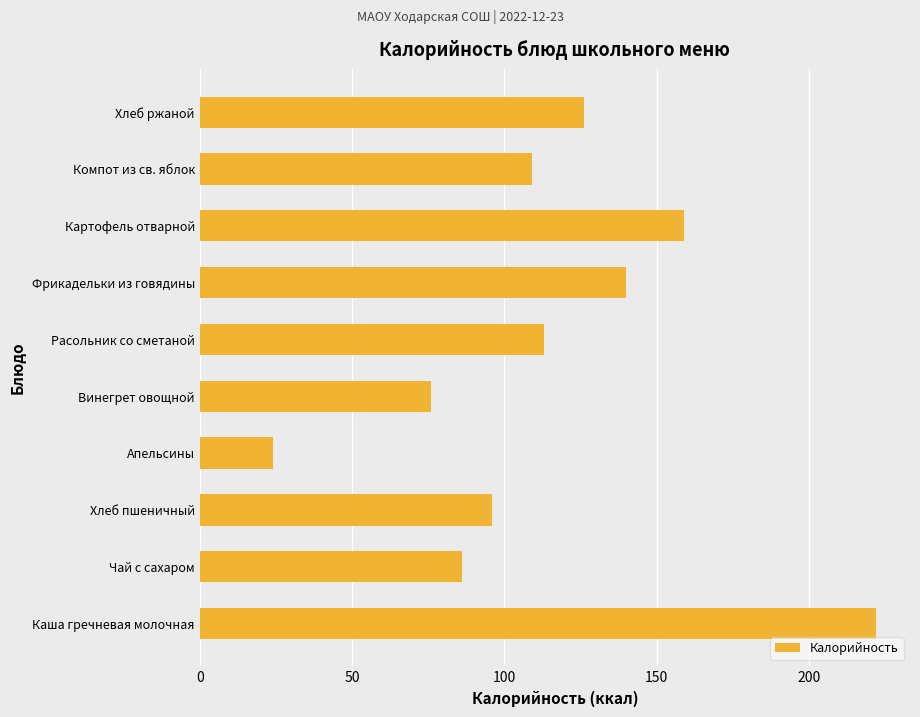

What is the sum of the values at Чай с сахаром and Расольник со сметаной?

199